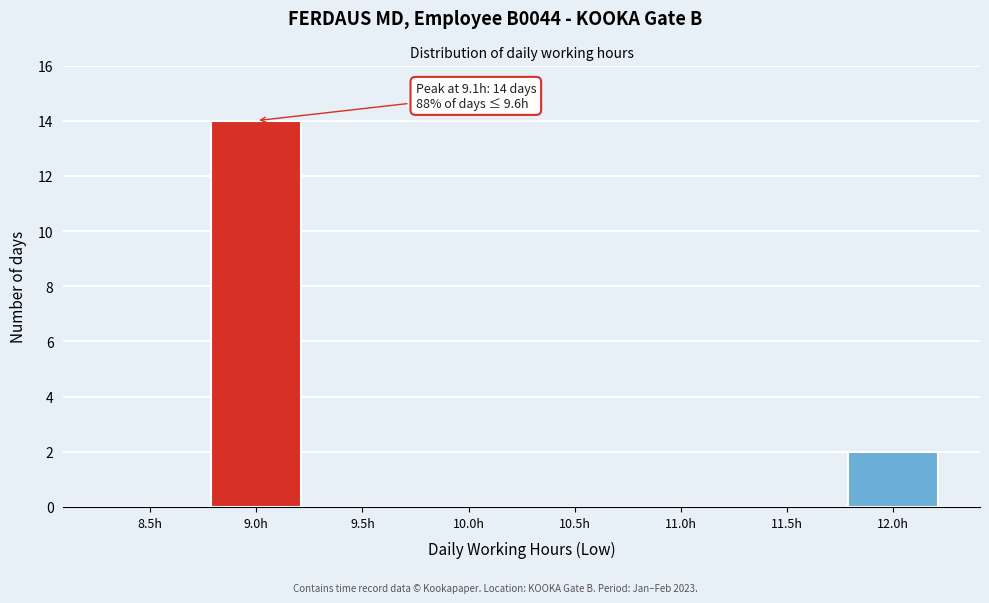

Reading right to left, list all the values displayed in this chart.

12.0h=2	11.5h=0	11.0h=0	10.5h=0	10.0h=0	9.5h=0	9.0h=14	8.5h=0